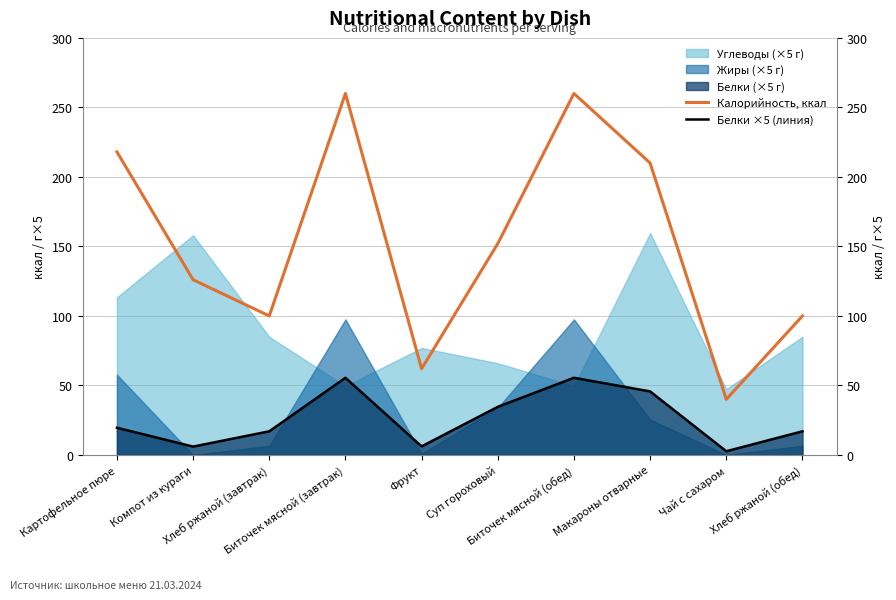

What is the value of the Калорийность, ккал point at the 8th from the left?

210.0